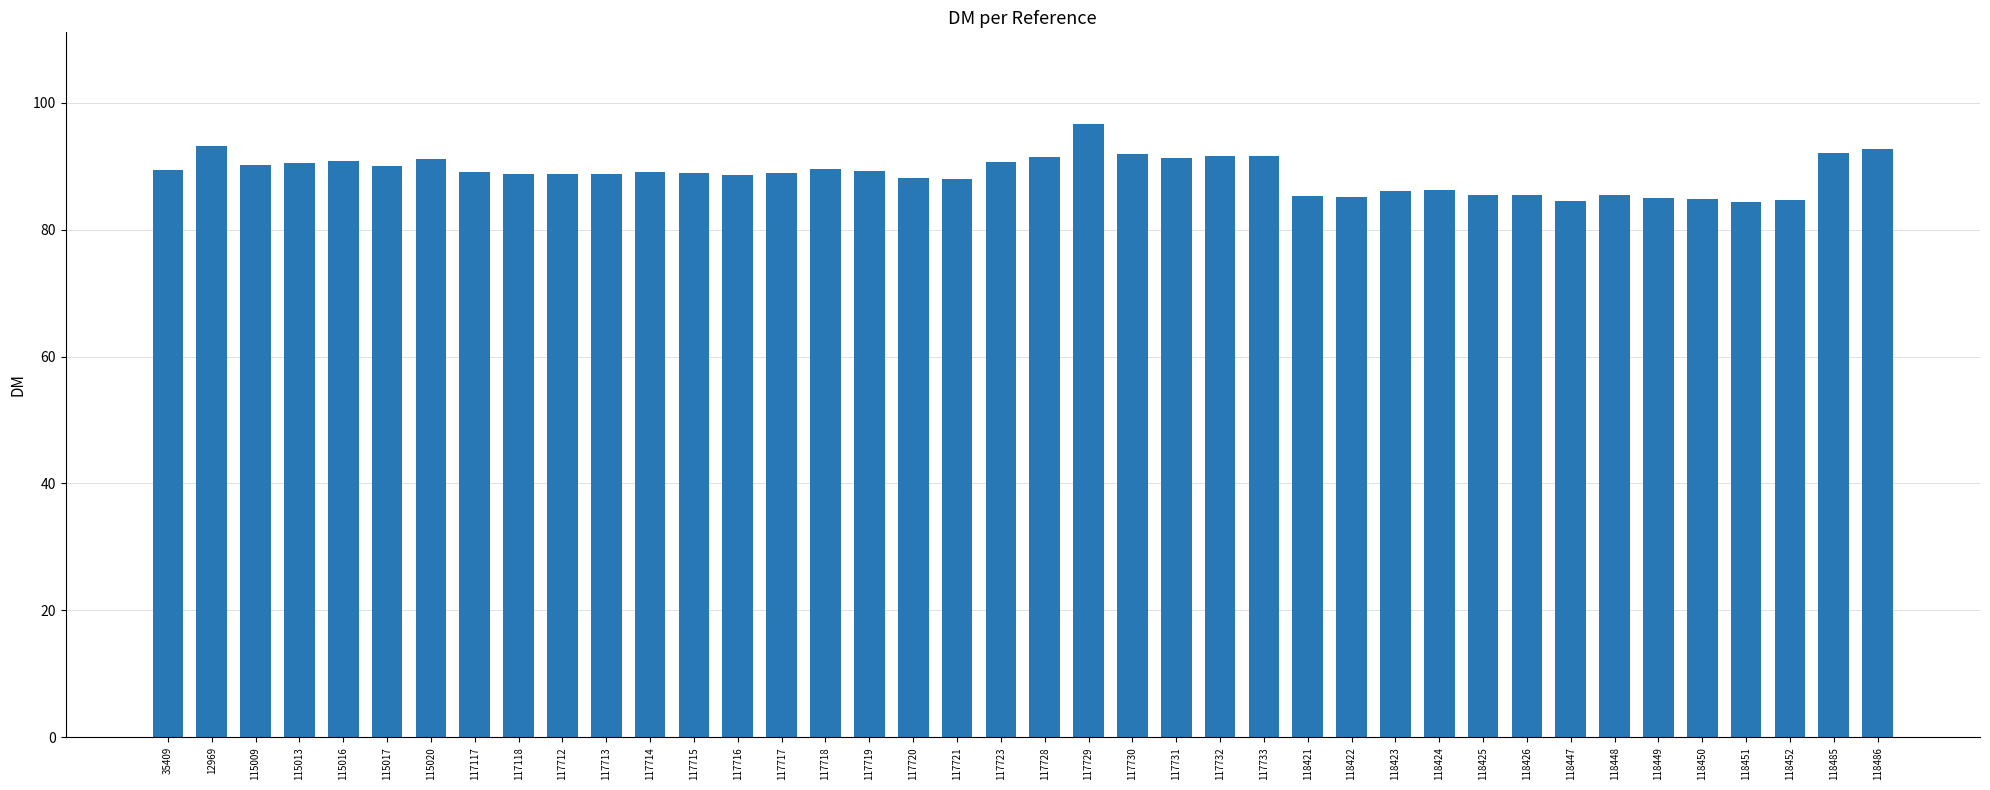

What is the greatest value displayed?

96.6